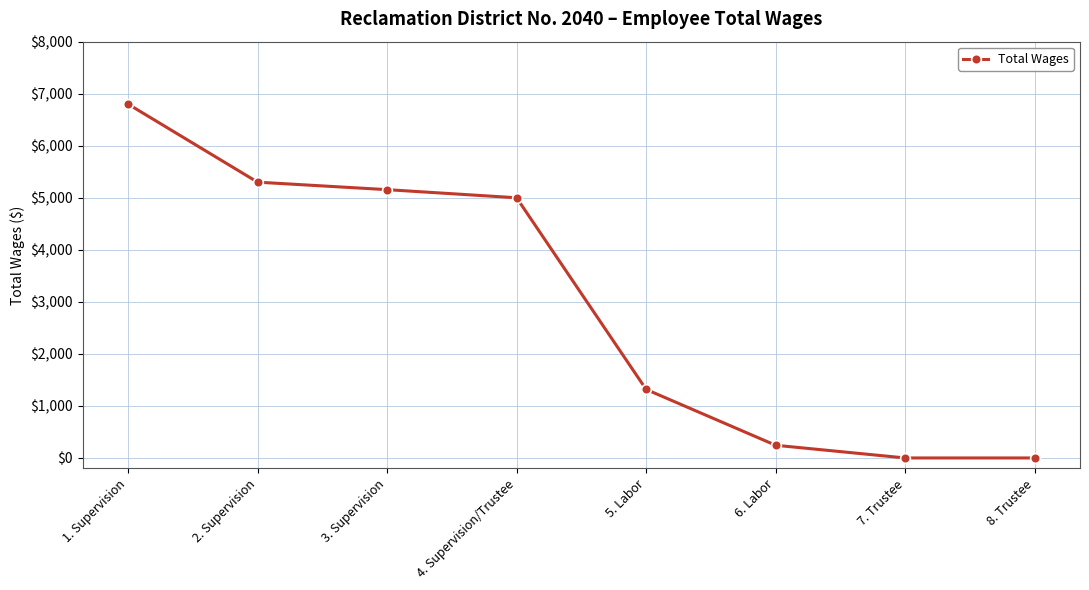

The chart shows a value of 1807 at 4. Supervision/Trustee. True or false?

False